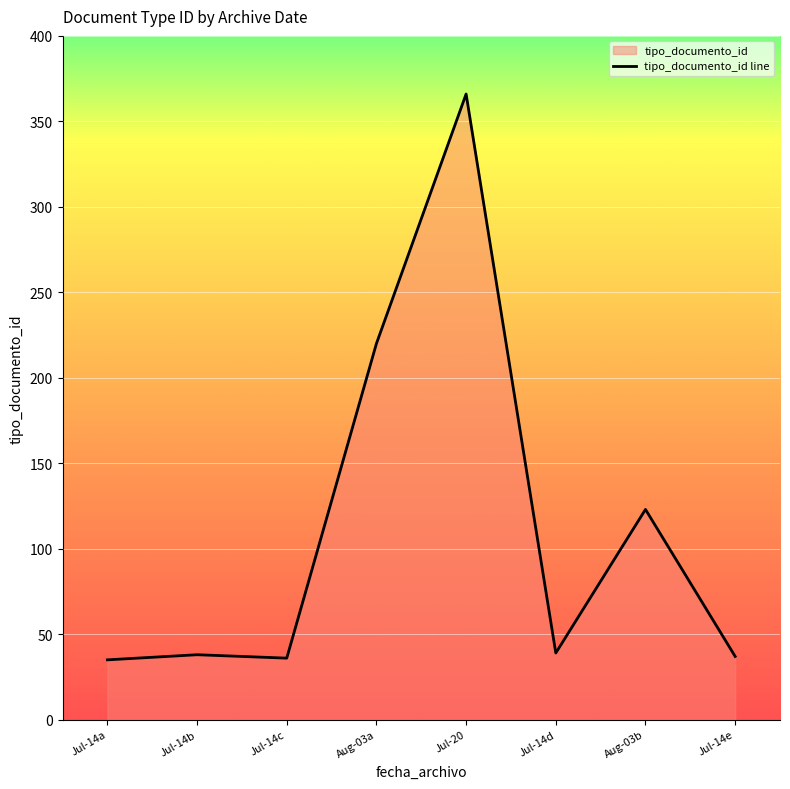

What is the difference between the second highest and second lowest values?

184